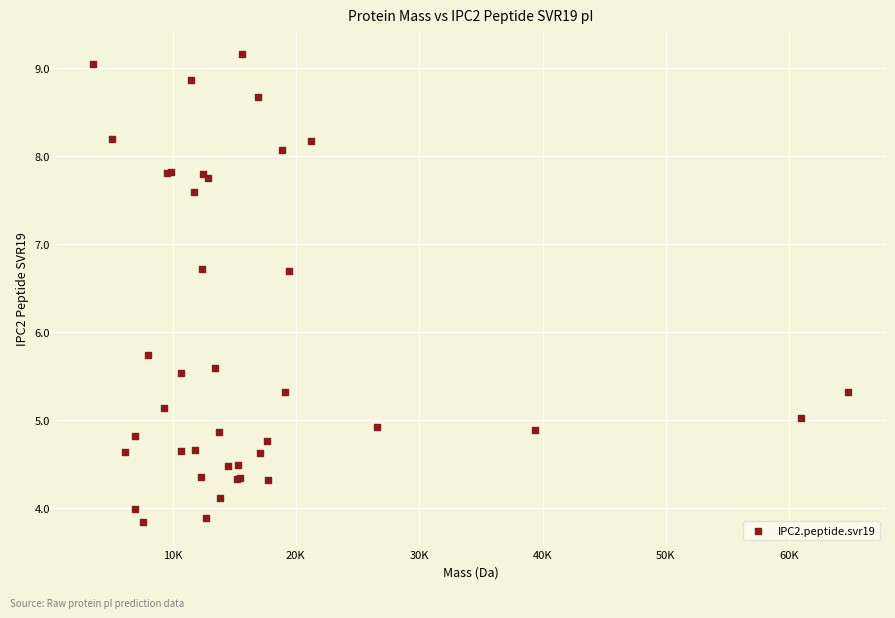

What Y value in the scatter plot is closest to 6?

5.7